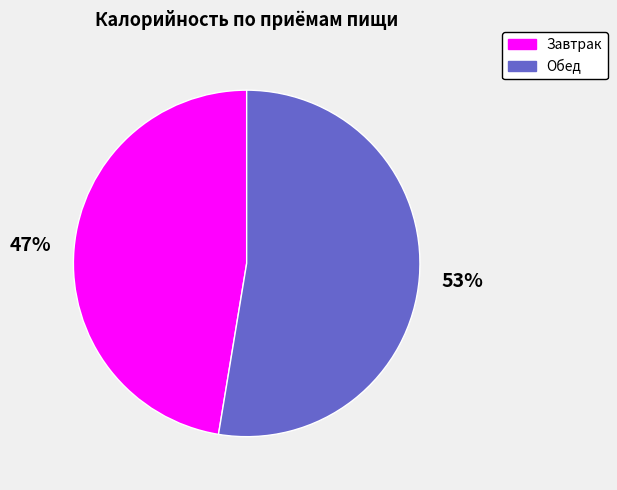

To the nearest percent, what is the average slice percentage?

50%